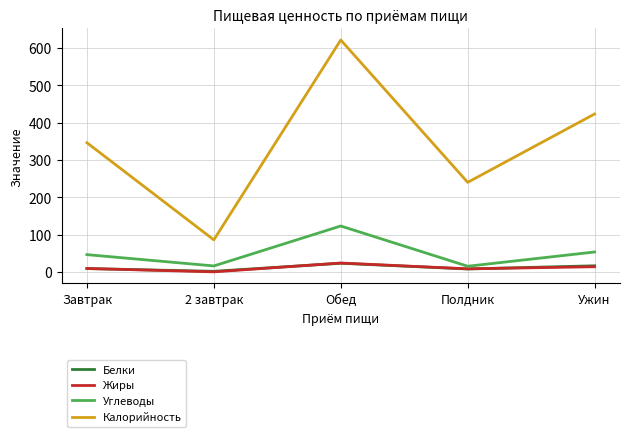

Which series has the largest total across all categories?

Калорийность